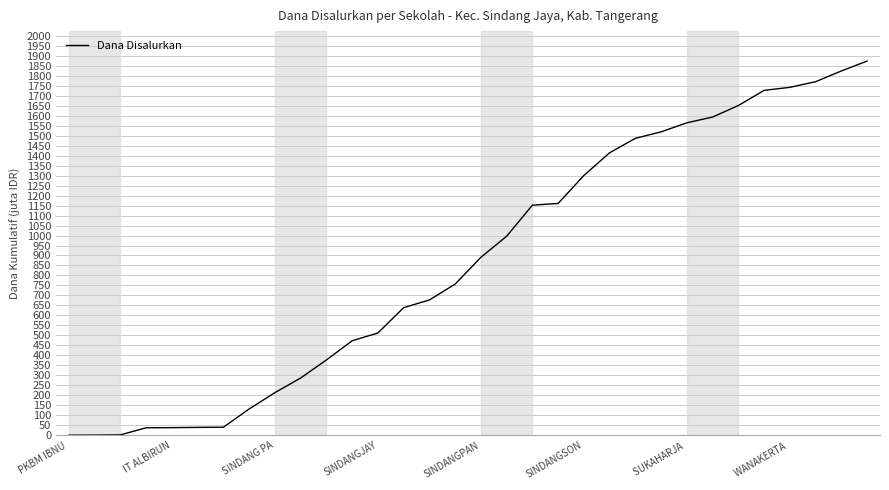

What is the difference between the maximum and minimum values?

1872.9